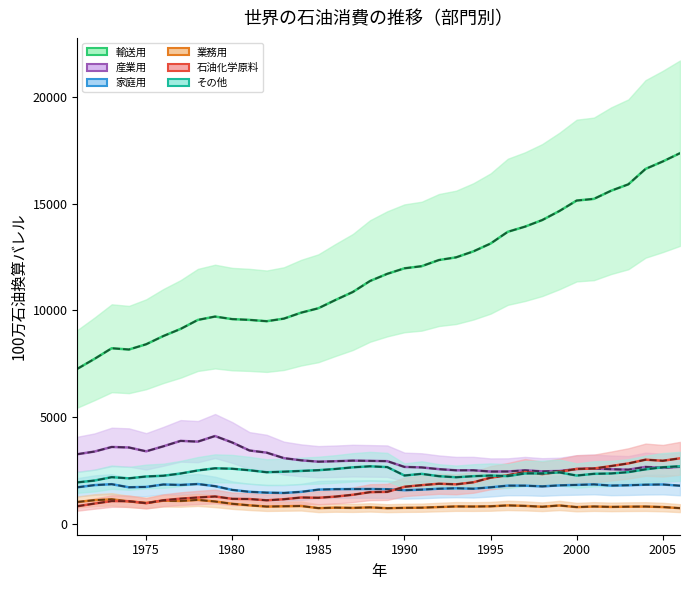

At how many categories does at least one series exceed 1599?

36